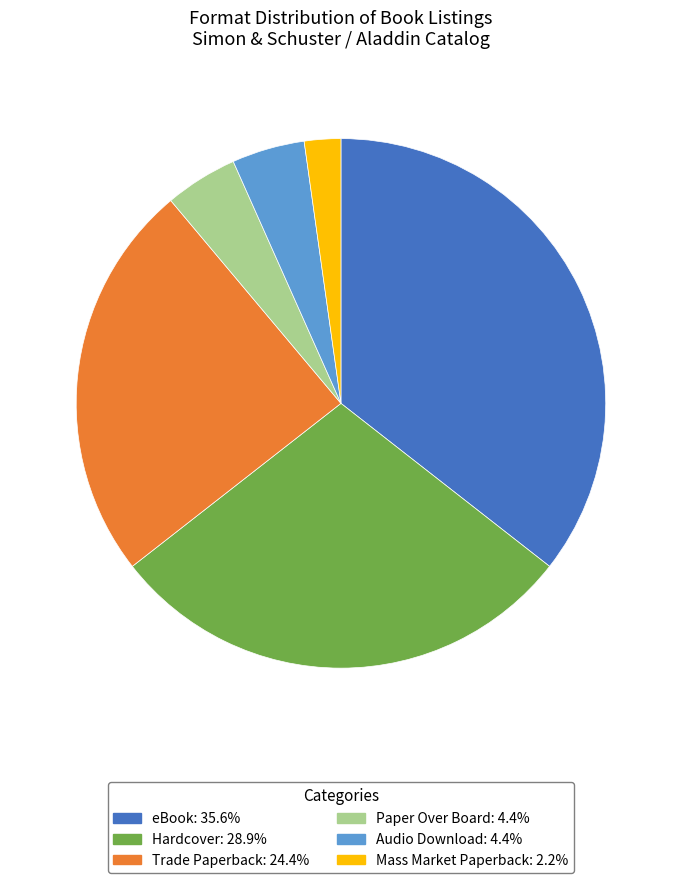

Which slice is the smallest?

Mass Market Paperback